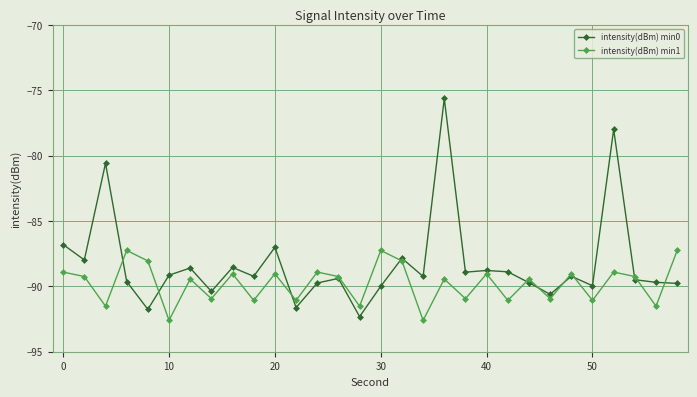

What are all the series names shown in the legend?

intensity(dBm) min0, intensity(dBm) min1